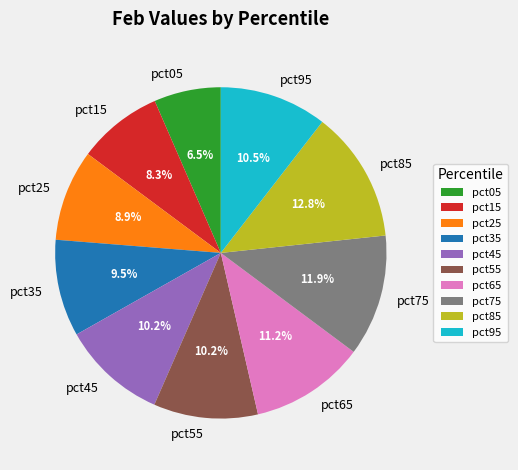

How many segments does this pie chart have?

10